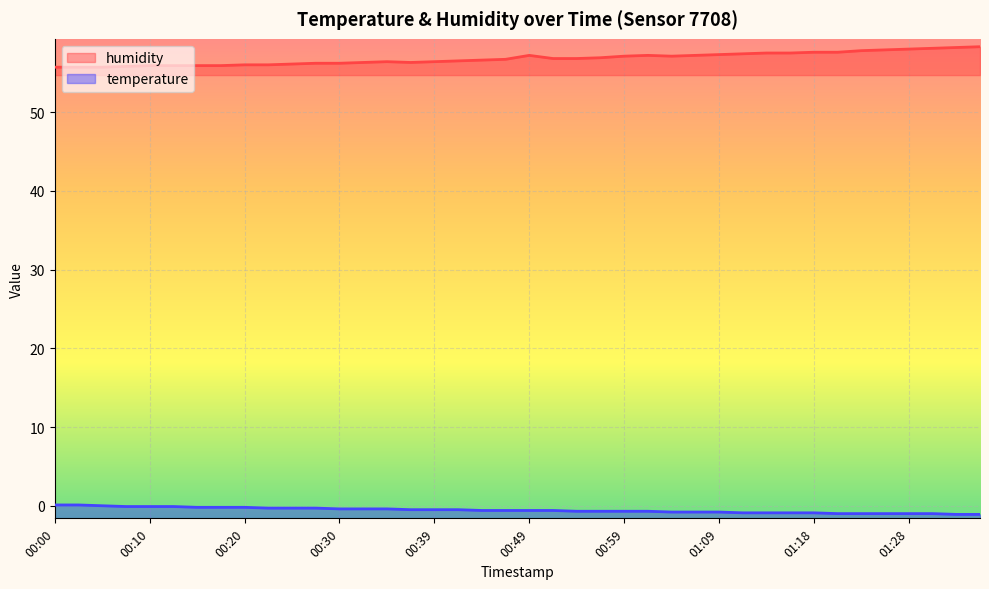

Rank the categories by humidity value from lowest to highest.

00:00, 00:03, 00:05, 00:07, 00:10, 00:12, 00:15, 00:17, 00:20, 00:22, 00:25, 00:27, 00:30, 00:32, 00:37, 00:34, 00:39, 00:42, 00:44, 00:47, 00:51, 00:54, 00:56, 00:59, 01:04, 00:49, 01:01, 01:06, 01:09, 01:11, 01:13, 01:16, 01:18, 01:21, 01:23, 01:26, 01:28, 01:30, 01:33, 01:36